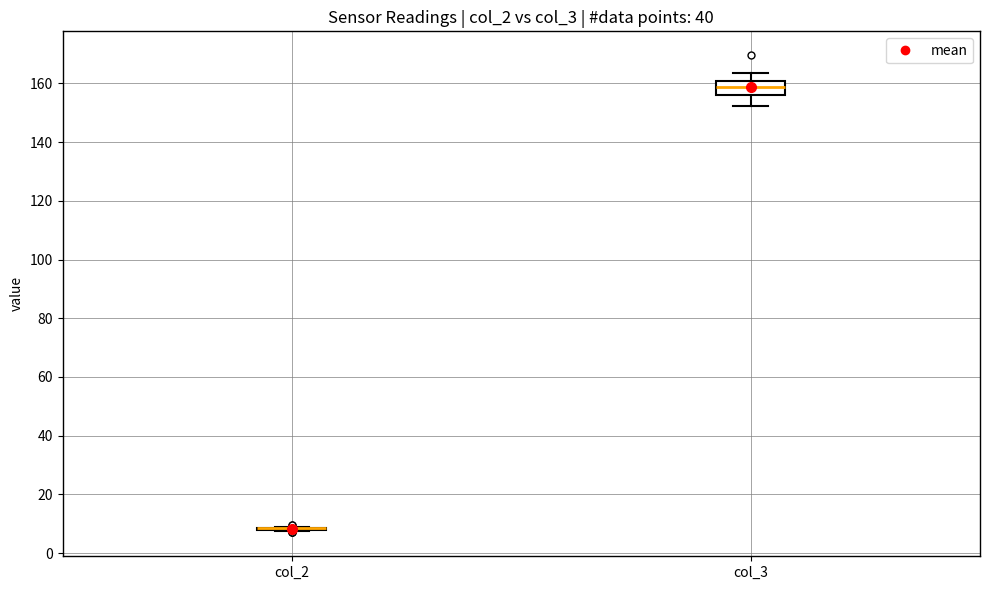

Reading left to right, transcribe this box plot: for each box, give where its median line is, the range the box spans, and where its two whiskers end, as read against the y-axis. The values are not printed on the chart, so give them approximately, as read against the axis.

col_2: box collapsed to a line at 8, whiskers 8 to 8
col_3: median 158, box 156 to 160, whiskers 152 to 164